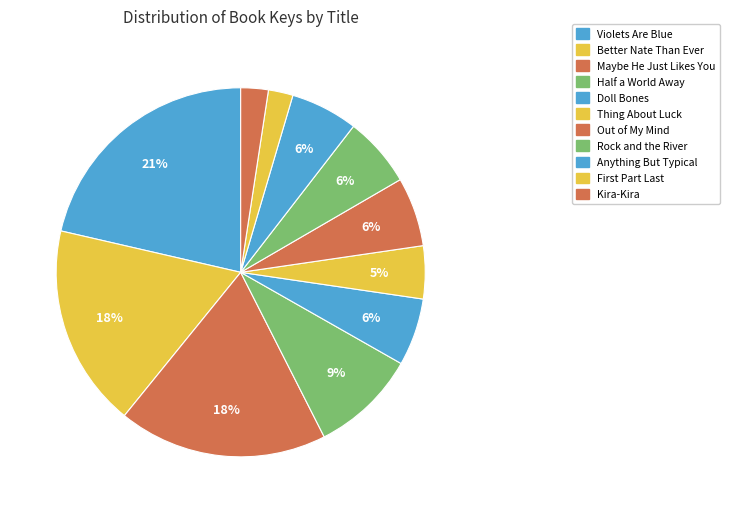

Combined, what portion of the pie is Out of My Mind and Anything But Typical?

12.0%